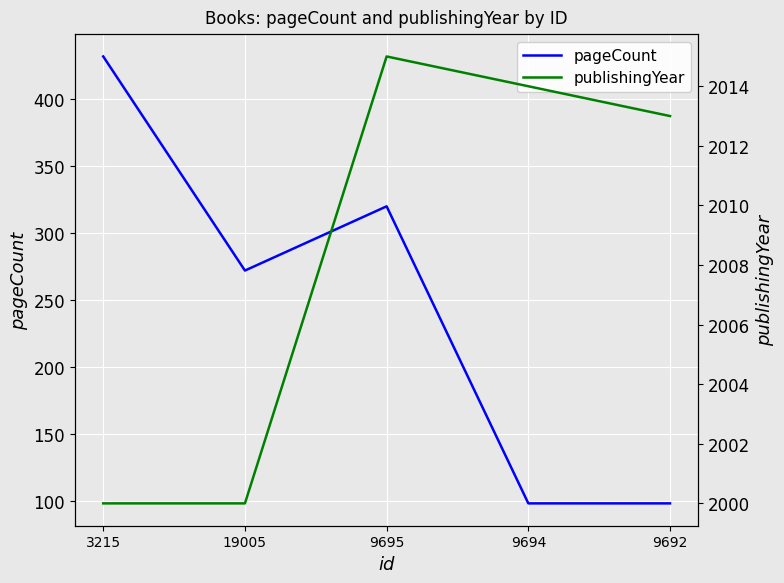

Which series changed the most between 19005 and 9695?

pageCount